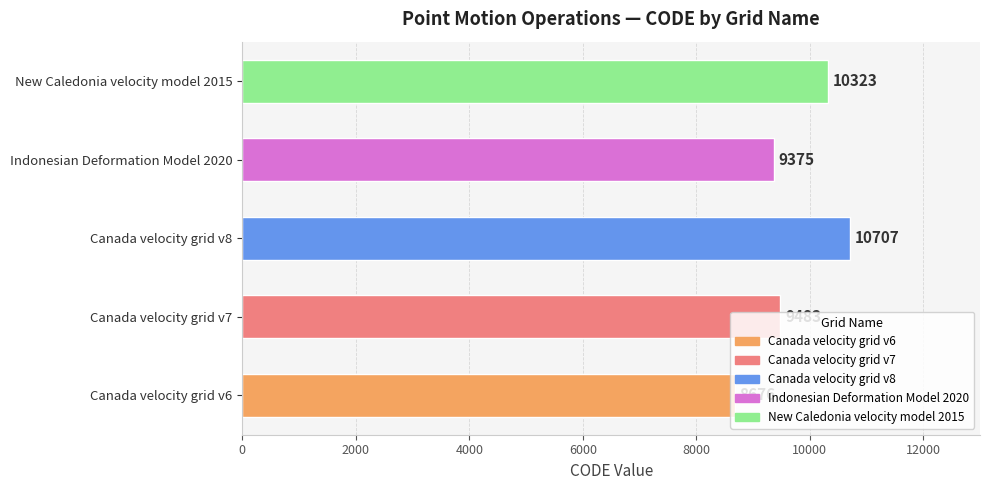

What value does the data have at Canada velocity grid v7?

9483